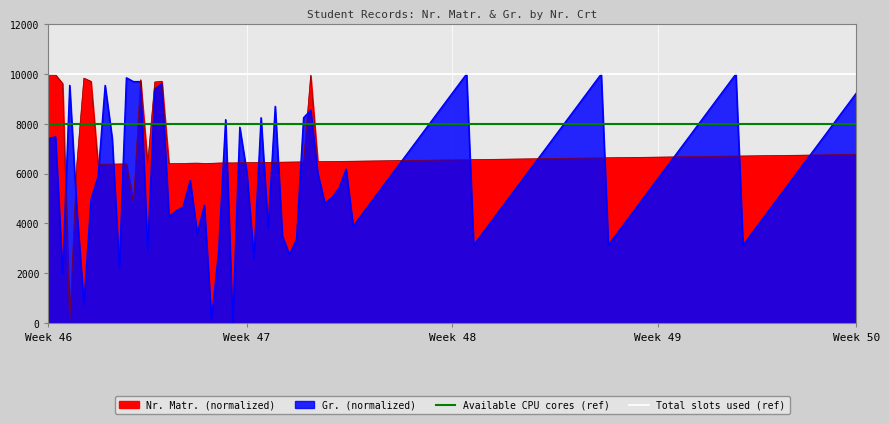

What is the sum of all Total slots used (ref) values?

20000